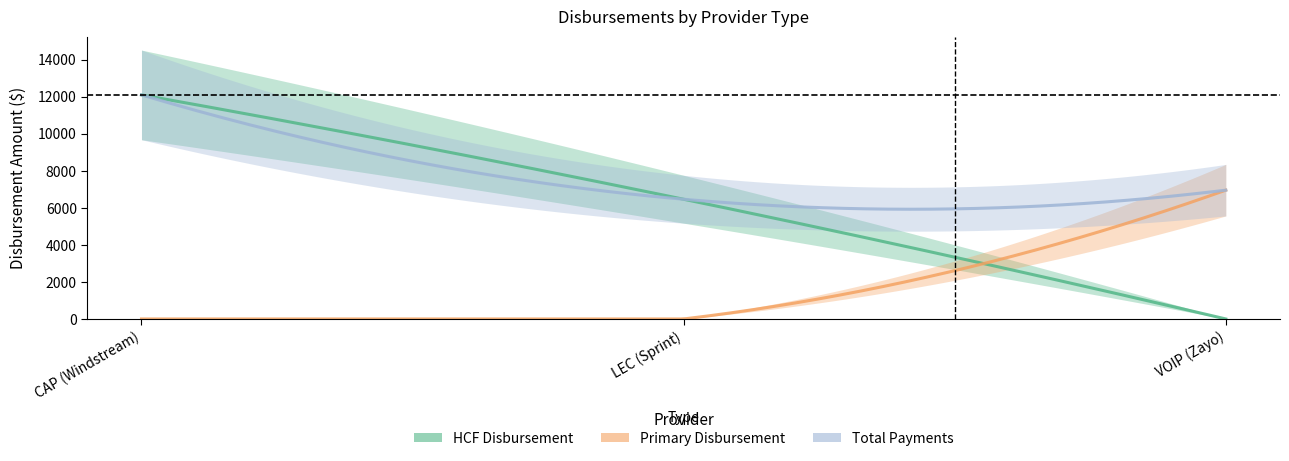

List the series in order of their overall mean, highest first.

Total Payments, HCF Disbursement, Primary Disbursement